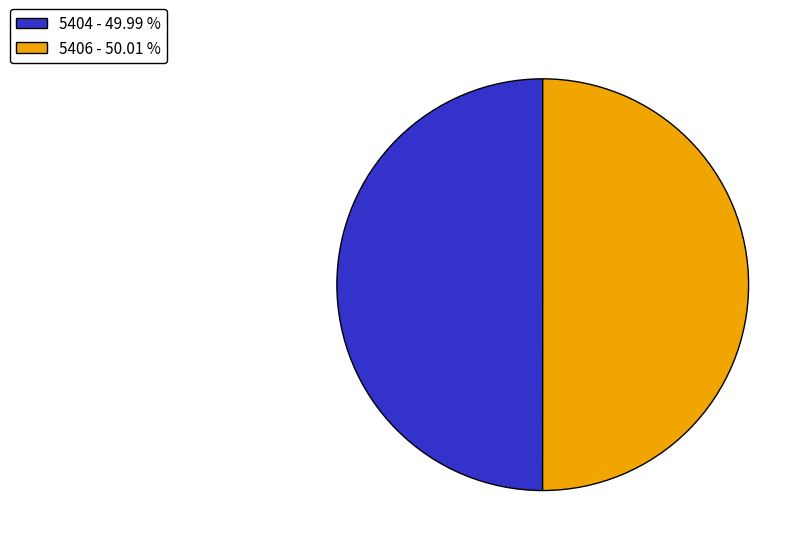

Approximately how many times larger is the value at 5404 - 49.99 % compared to 5406 - 50.01 %?

1.0